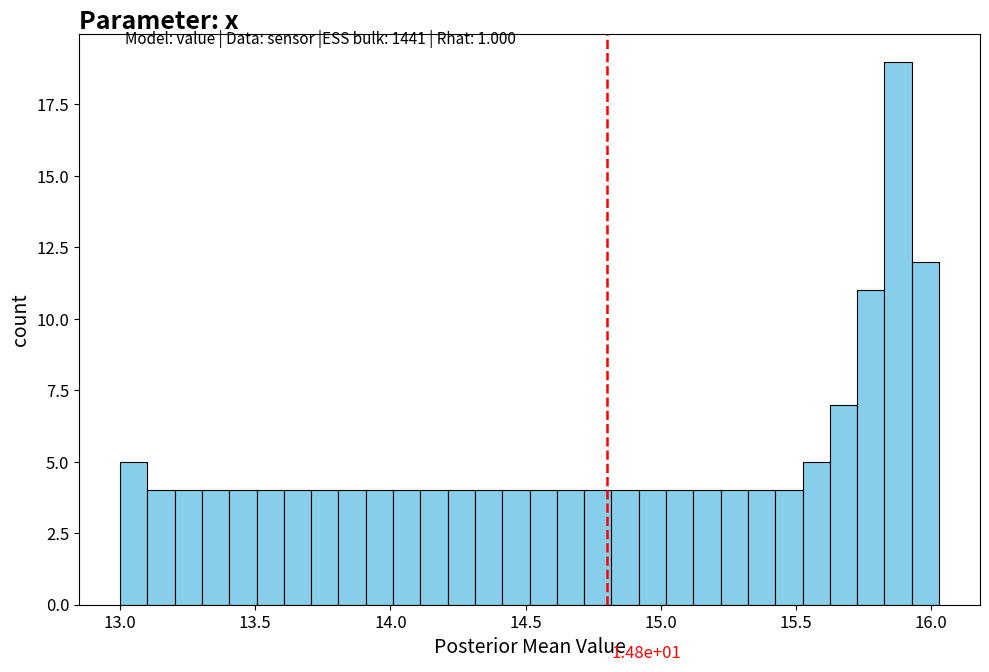

Around what value on the x-axis is the tallest bar? Give the approximate position of its centre, as read against the axis.

15.90